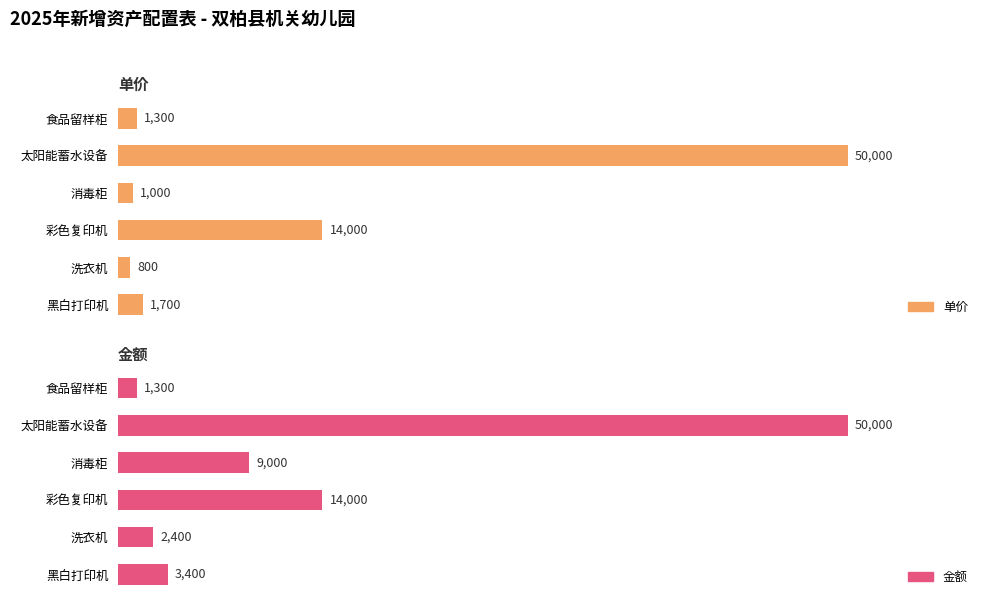

Where does the 金额 series first go above 9000?

太阳能蓄水设备